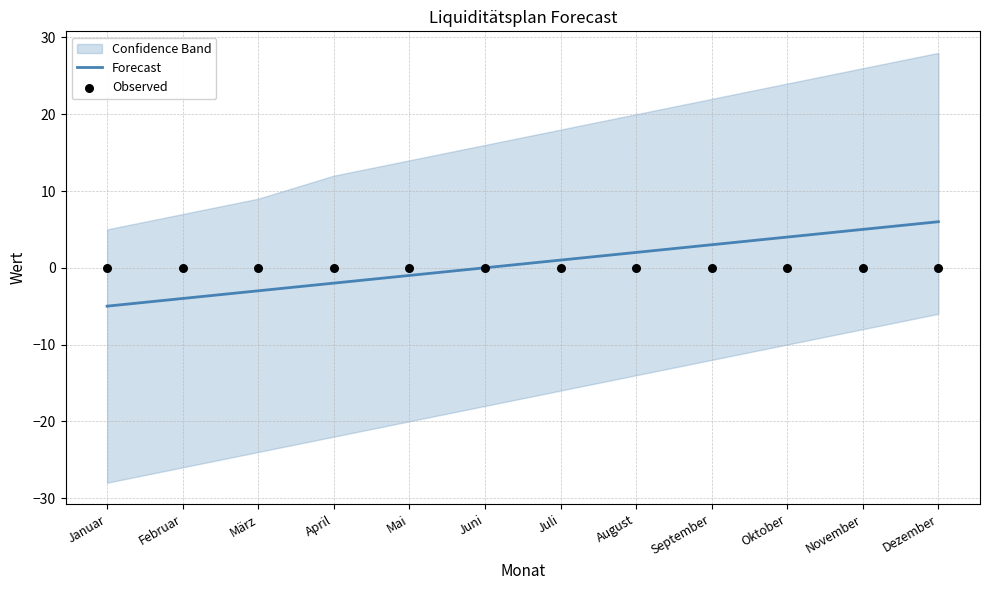

Which series has the largest total across all categories?

Forecast